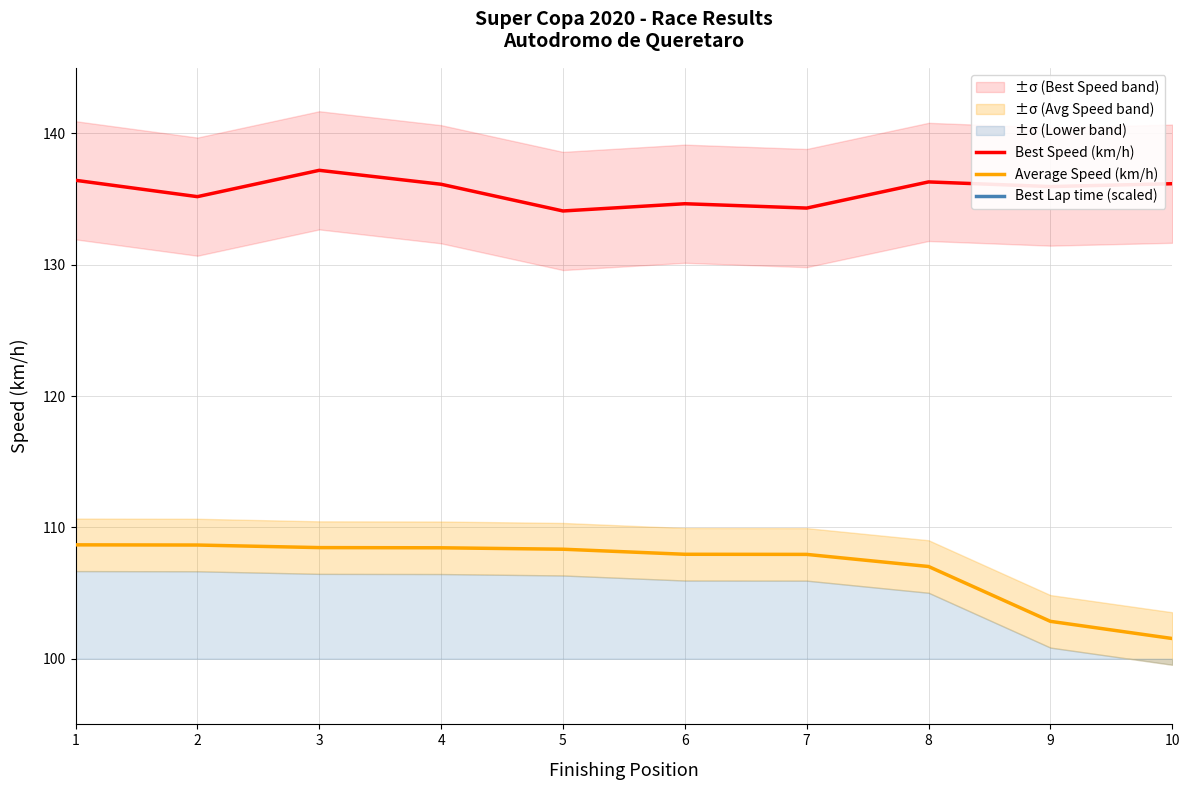

True or false: Best Lap time (scaled) and Average Speed (km/h) intersect in this chart.

False